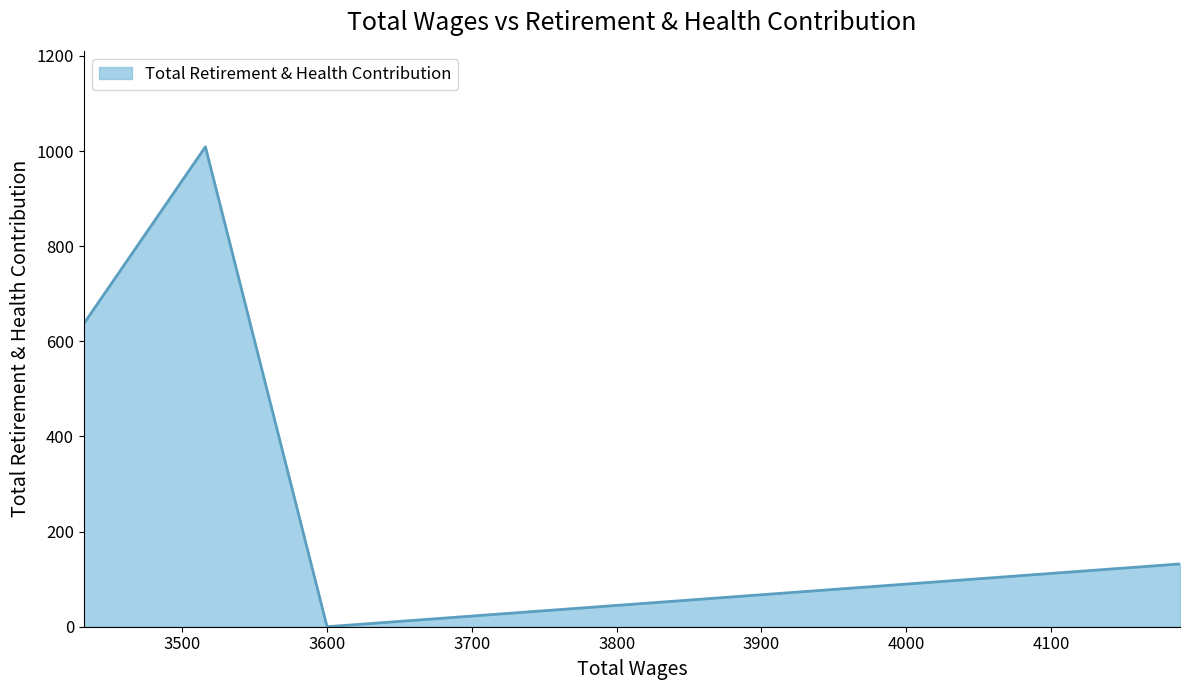

What is the sum of the values at 3432.0 and 4189.0?

769